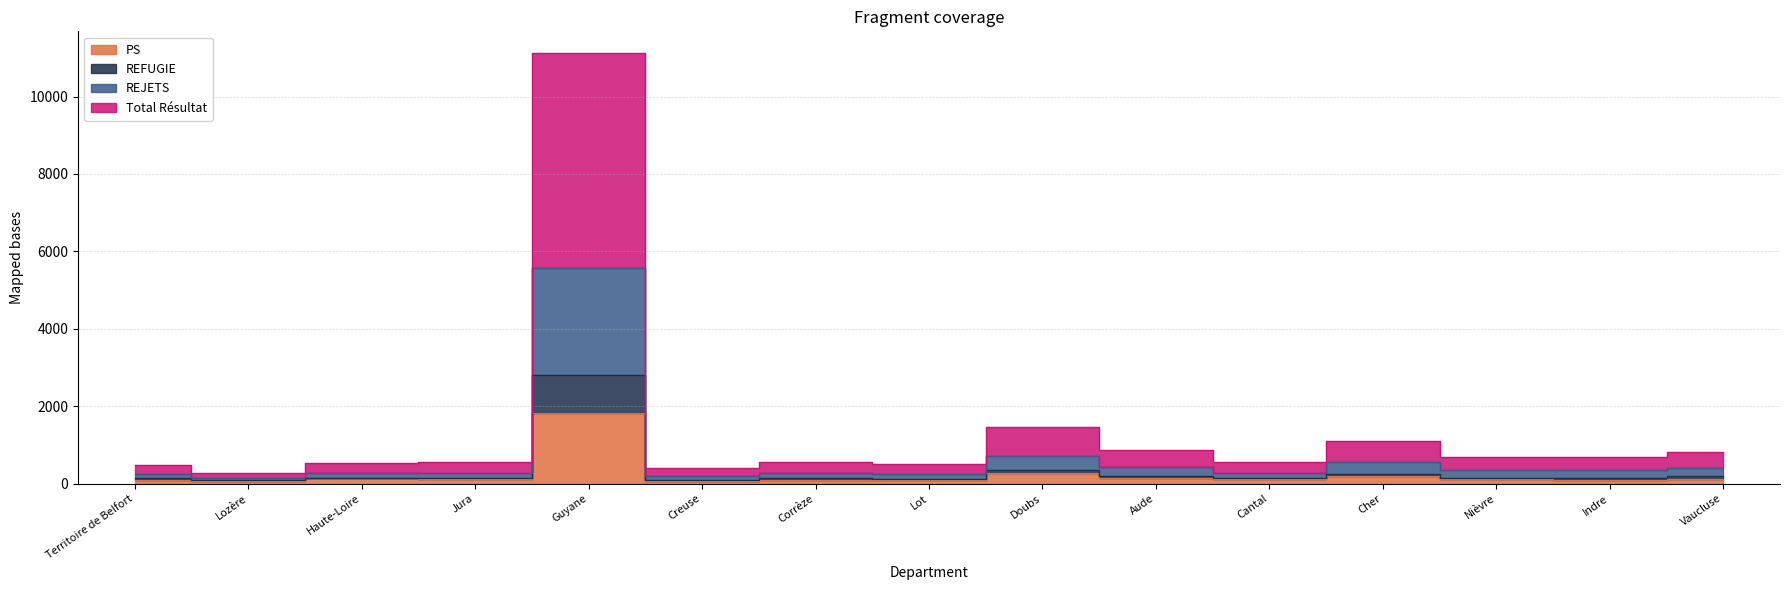

At which label does PS first exceed 113?

Haute-Loire